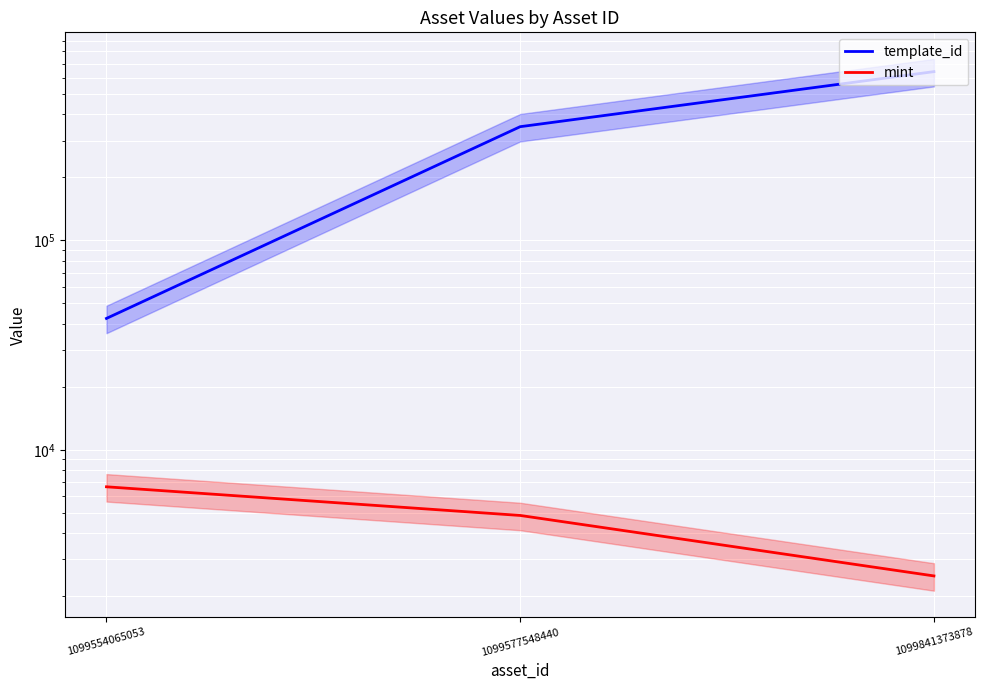

Is it true that mint equals 4858 at 1099577548440?

True